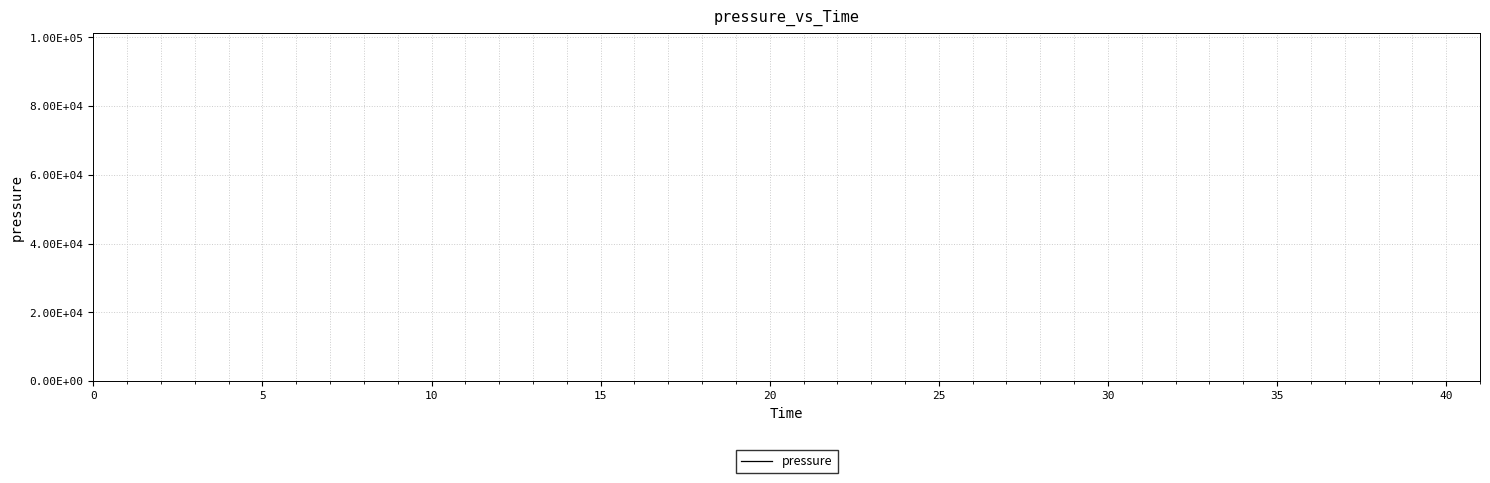

What is the smallest value displayed?

101202.8